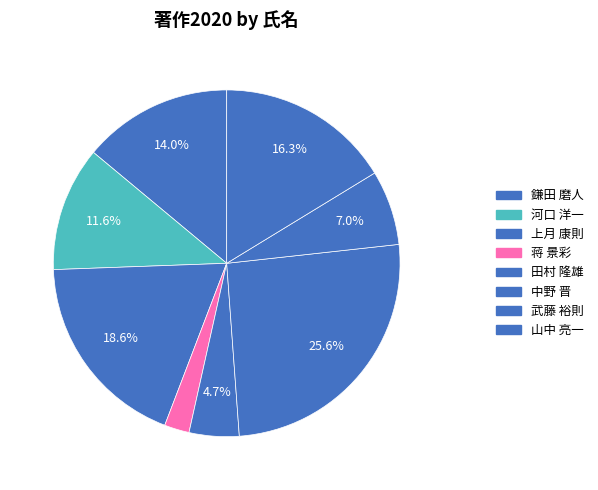

Rank the categories by value from highest to lowest.

中野 晋, 上月 康則, 山中 亮一, 鎌田 磨人, 河口 洋一, 武藤 裕則, 田村 隆雄, 蒋 景彩